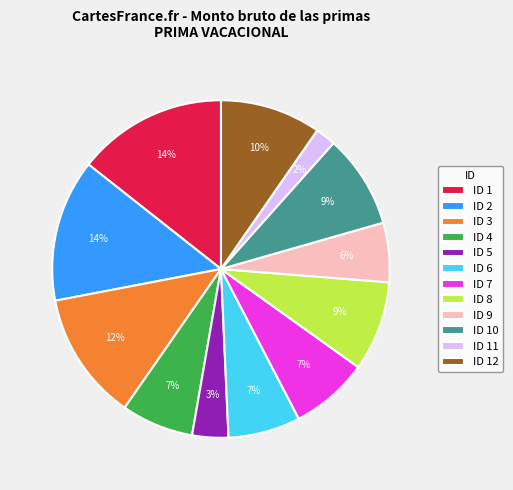

Approximately how many times larger is the value at ID 10 compared to ID 4?

1.3